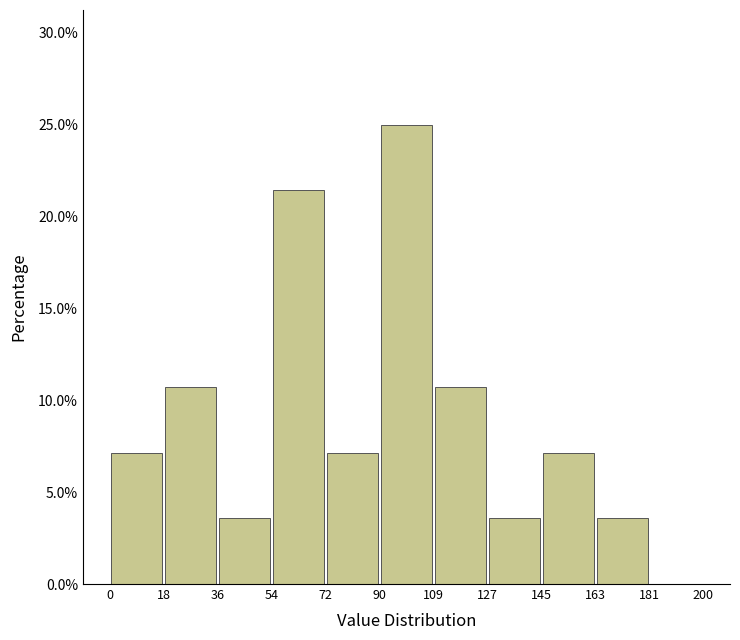

How tall is the bar that spans 145 to 163 on the x-axis? The values are not printed on the chart, so give them approximately, as read against the axis.

7.0